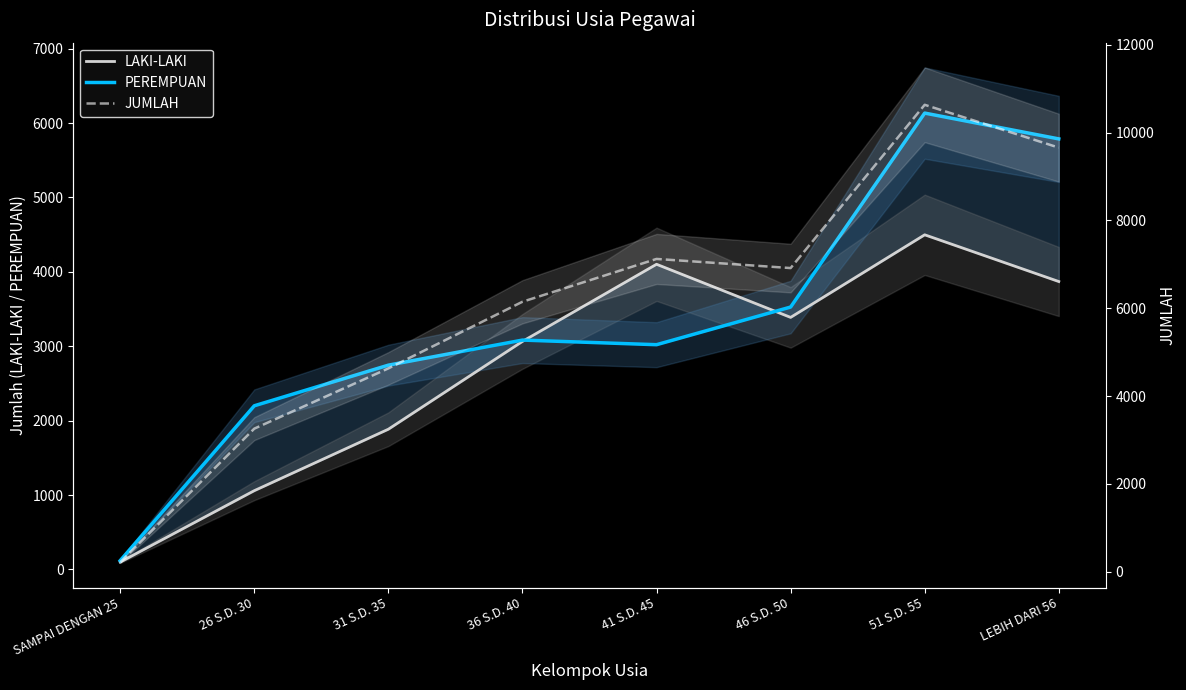

At which label is JUMLAH closest to 5425?

36 S.D. 40